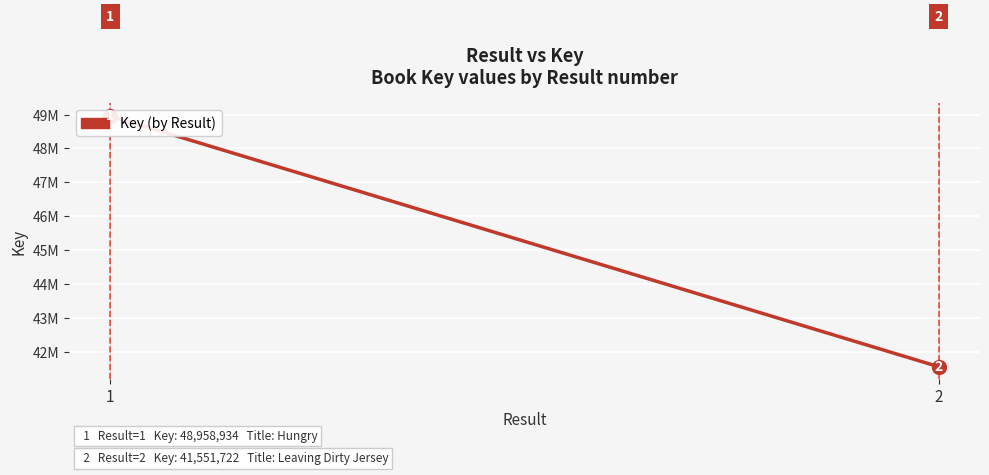

Rank the categories by value from highest to lowest.

1, 2